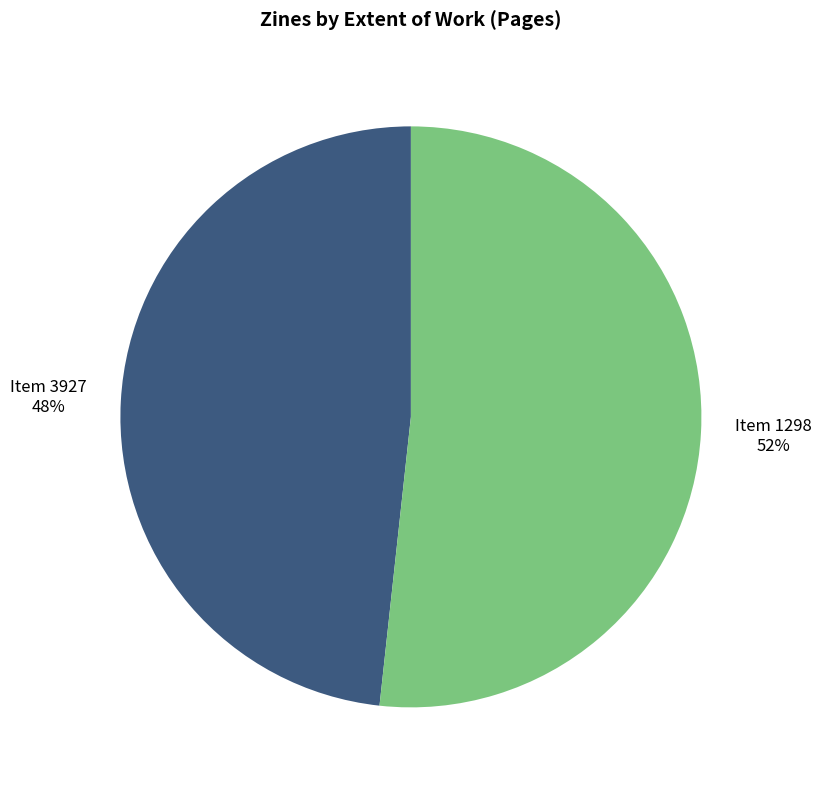

Count the number of slices in the pie.

2